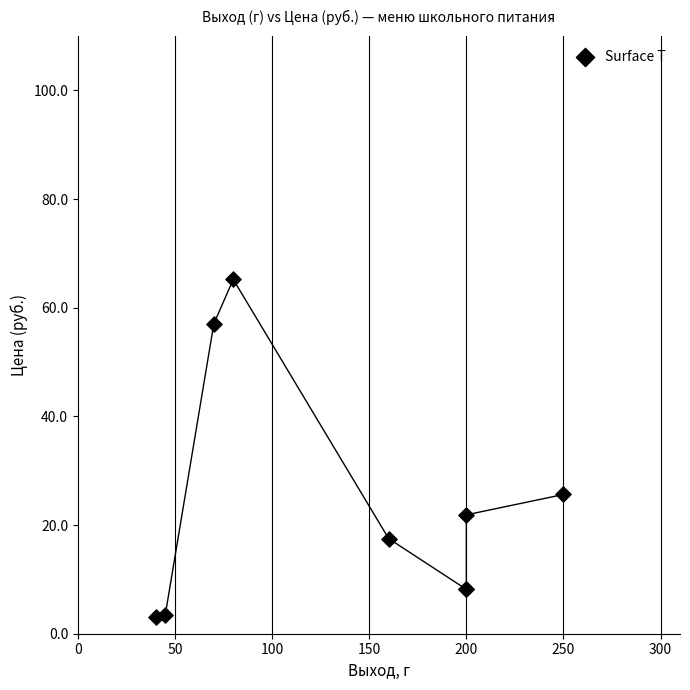

What Y value in the scatter plot is closest to 34?

25.6